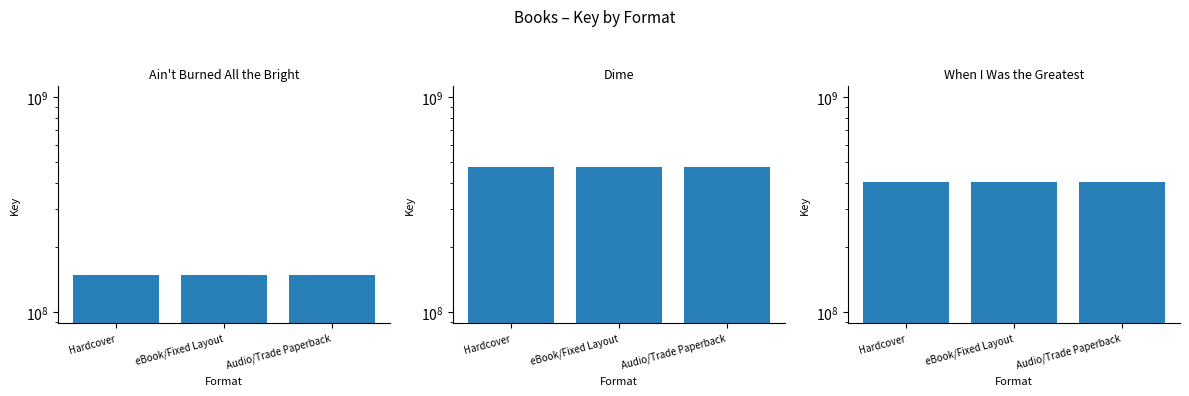

Between Audio/Trade Paperback and Hardcover, which is larger?

Audio/Trade Paperback